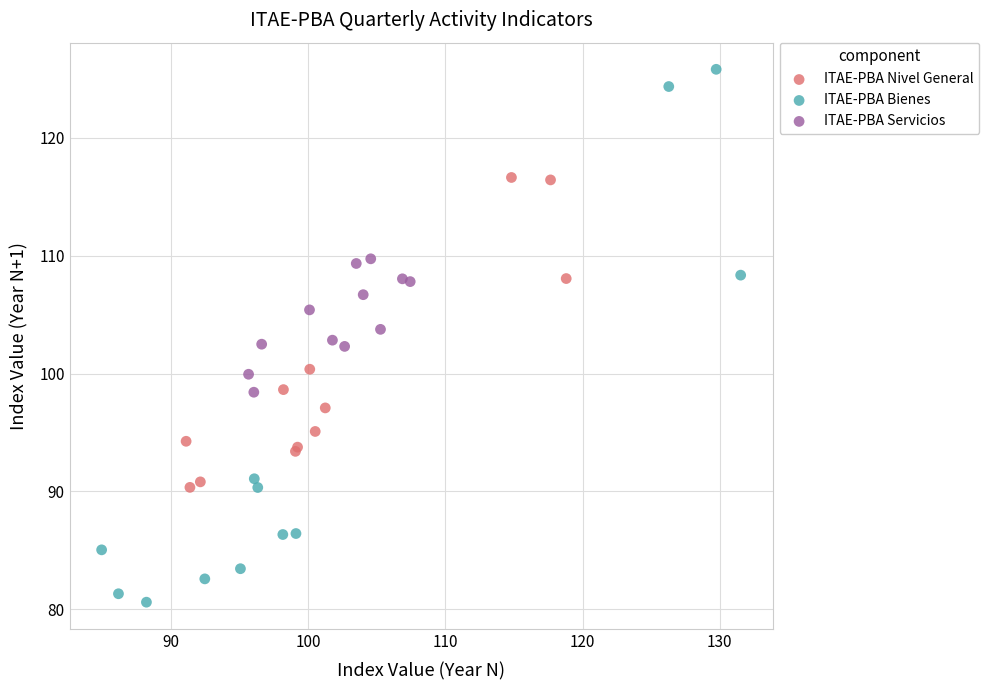

Which series contains the lowest Y value?

ITAE-PBA Bienes